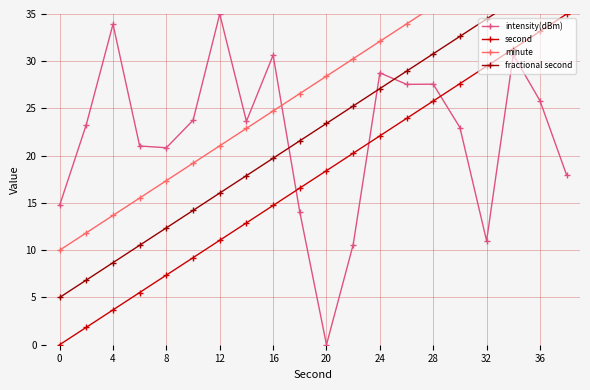

The value of intensity(dBm) at 8 is 20.8. True or false?

True